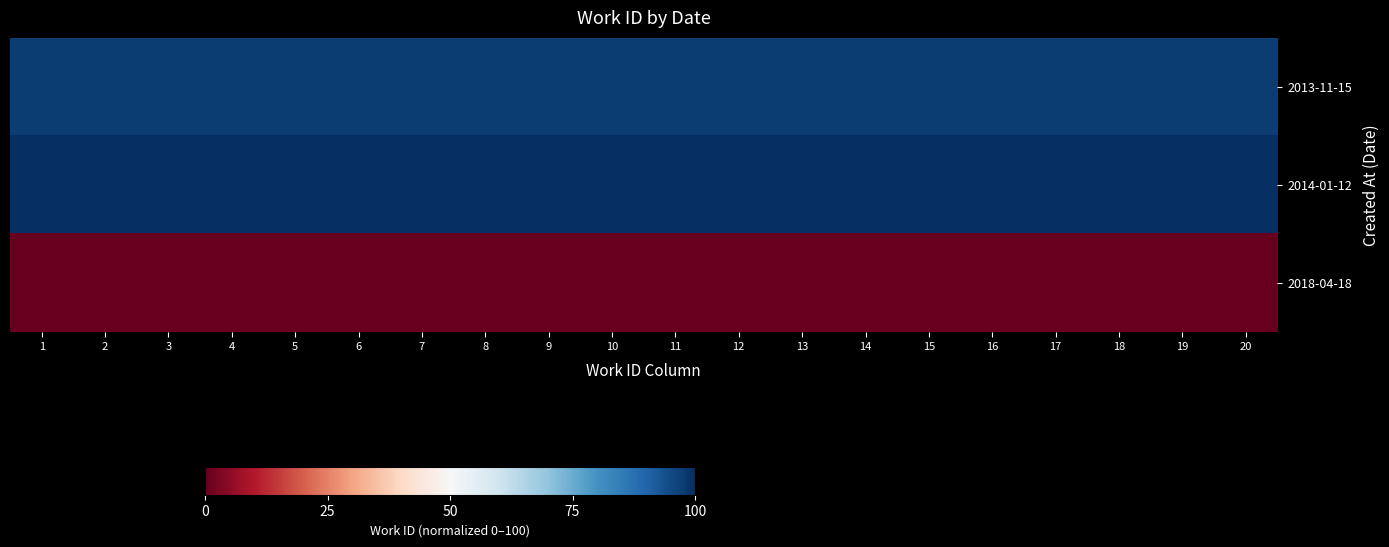

At how many categories does at least one series exceed 8?

20